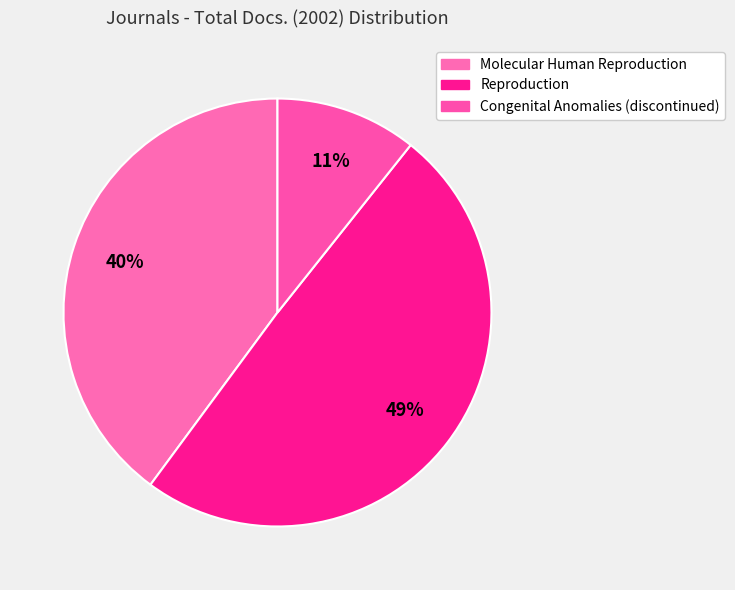

Count the number of slices in the pie.

3